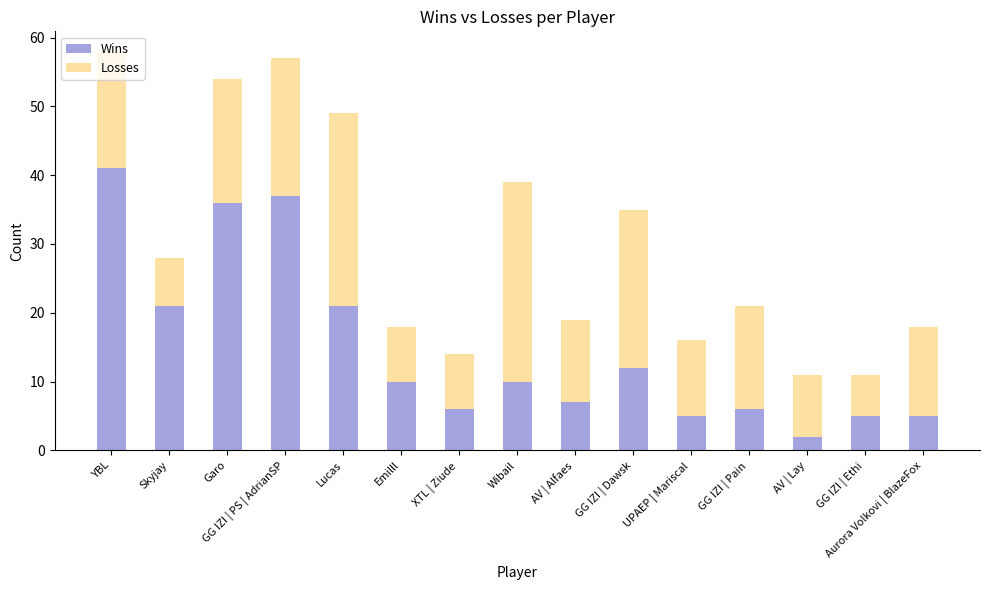

Where does the Wins series first go above 10?

YBL